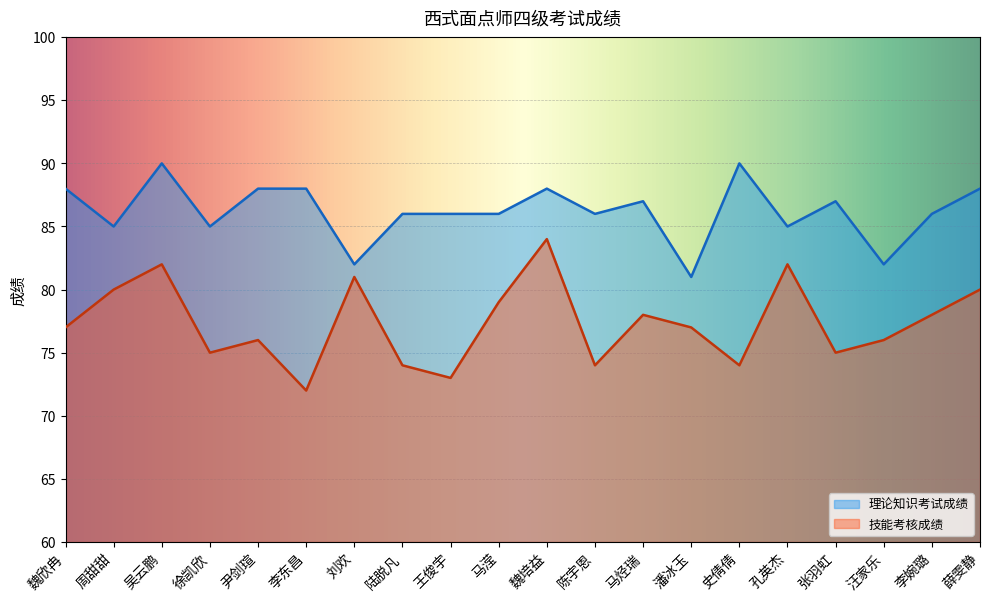

Which series changed the most between 马滢 and 李婉璐?

技能考核成绩